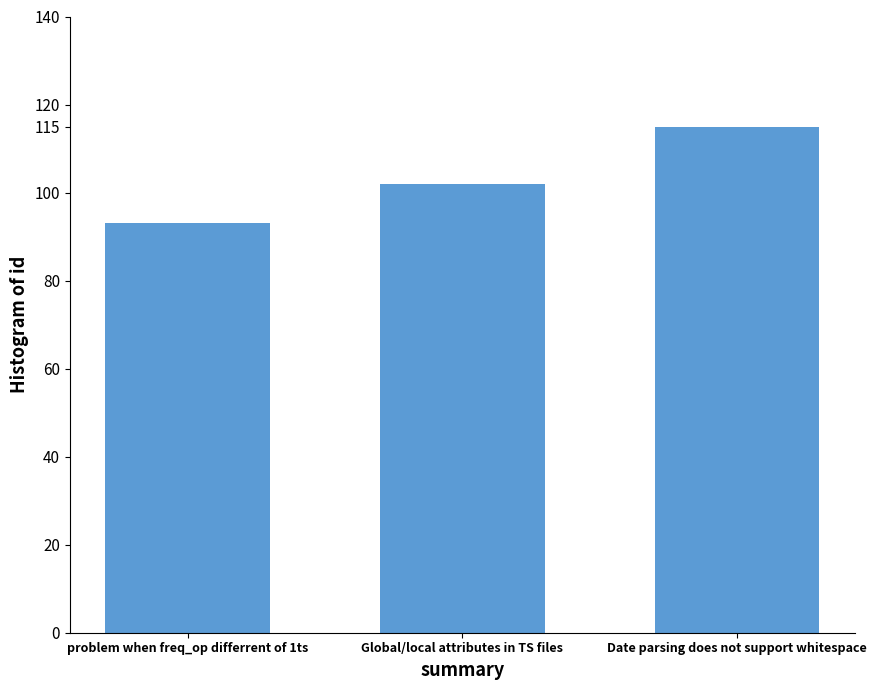

List the labels in order of value, largest first.

Date parsing does not support whitespace, Global/local attributes in TS files, problem when freq_op differrent of 1ts